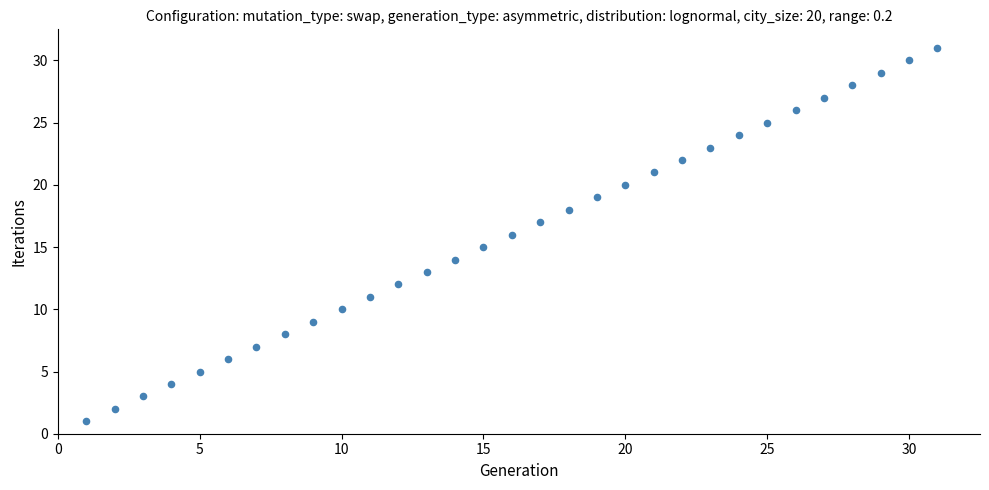

What is the range of X values (max minus min)?

30